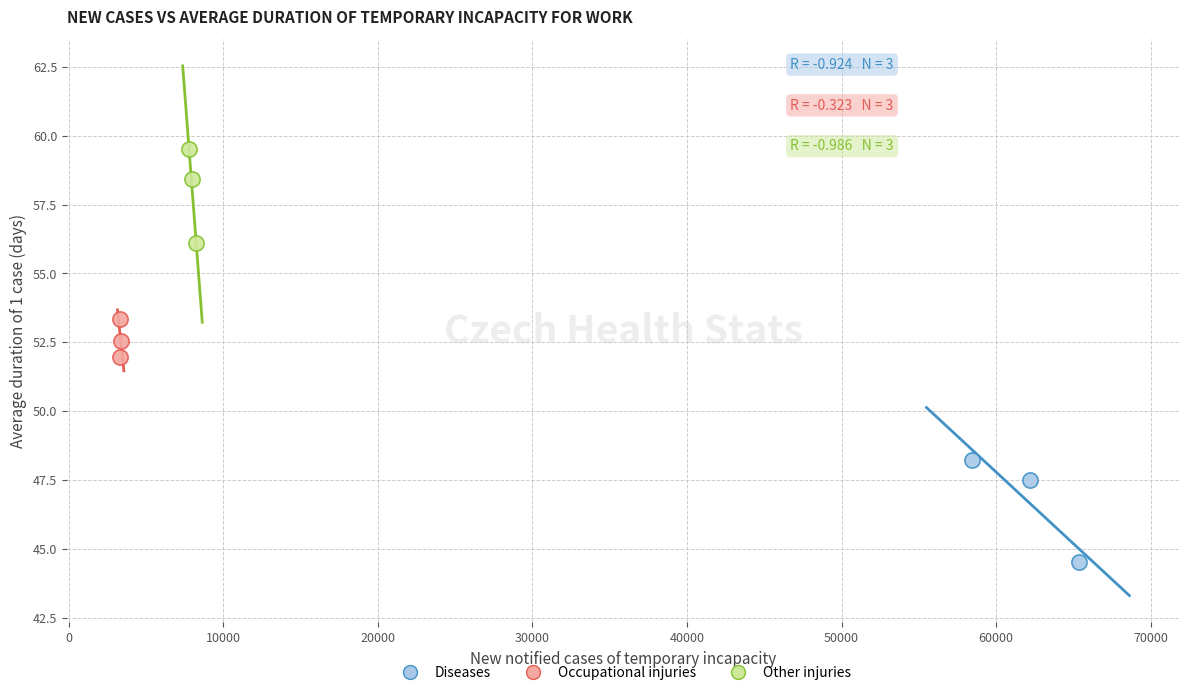

Which series reaches the minimum Y coordinate?

Diseases